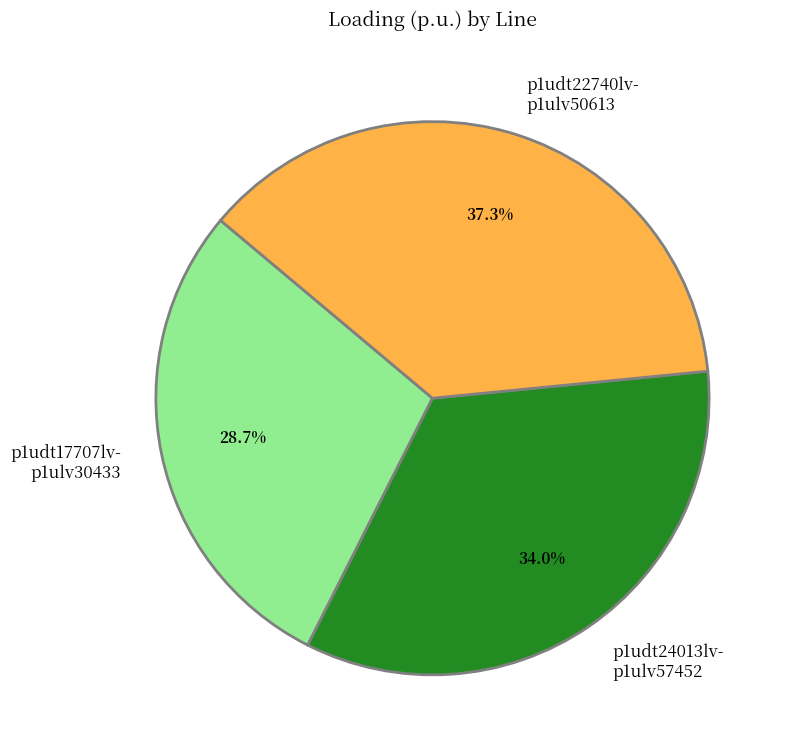

How much of the chart is everything except p1udt22740lv- p1ulv50613?

62.7%